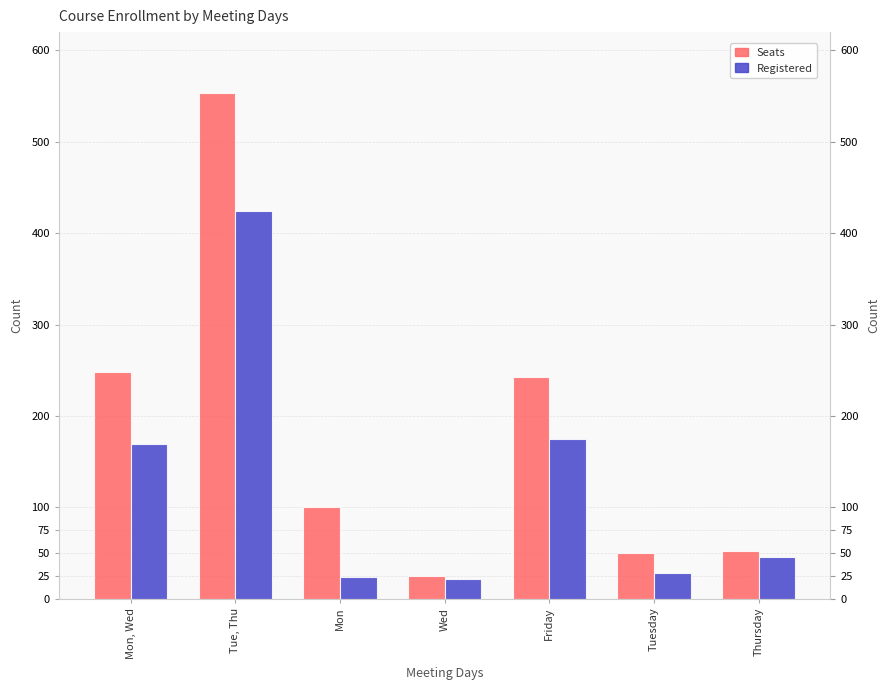

True or false: Registered has a value of 169 at Mon, Wed.

True